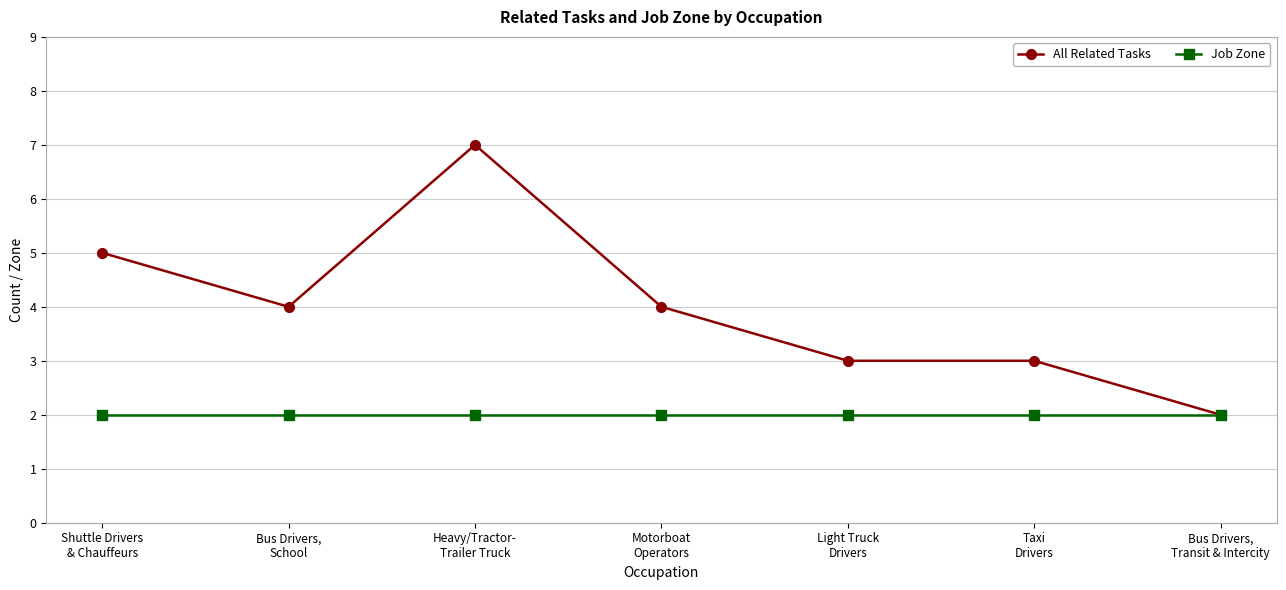

How many values in the All Related Tasks series are below 4?

3